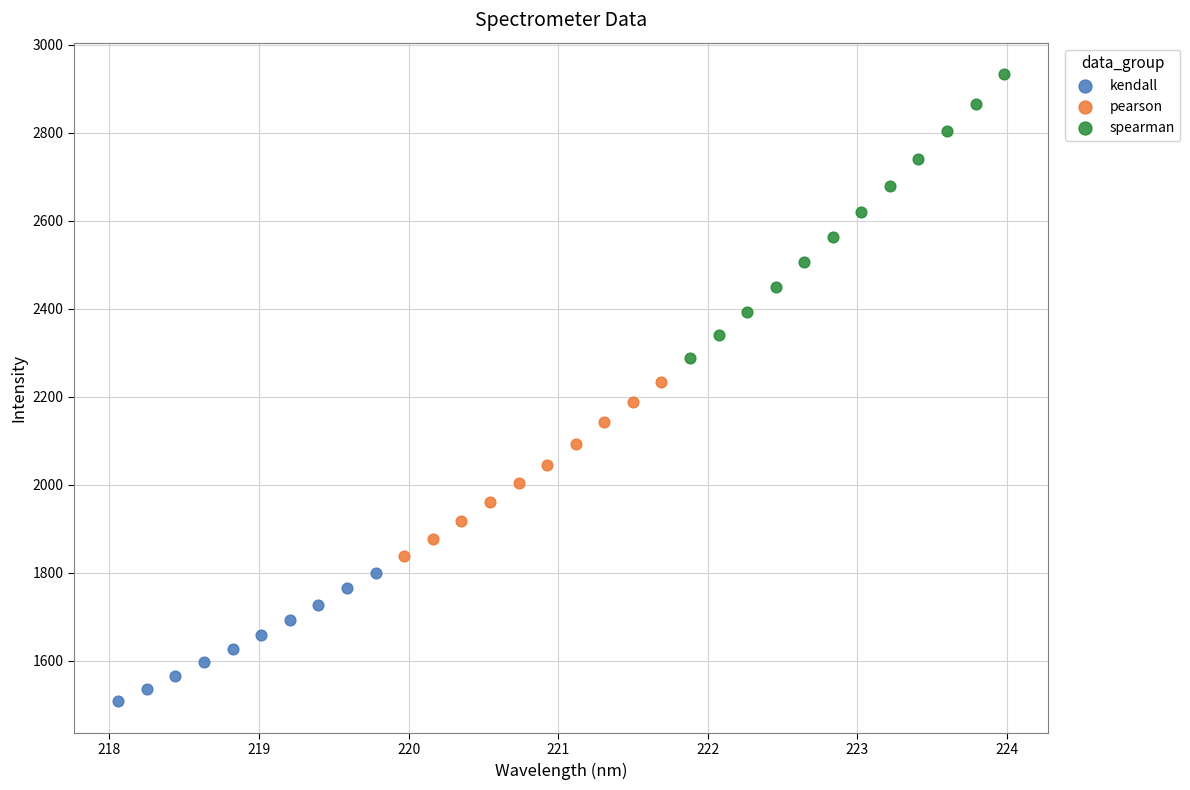

Which series reaches the minimum Y coordinate?

kendall